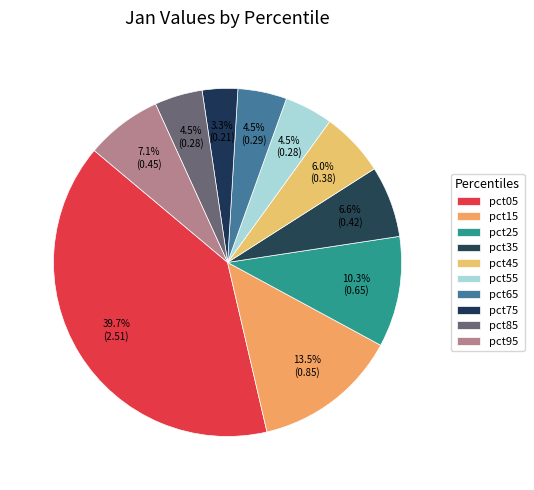

What percentage is NOT represented by pct75?

96.7%